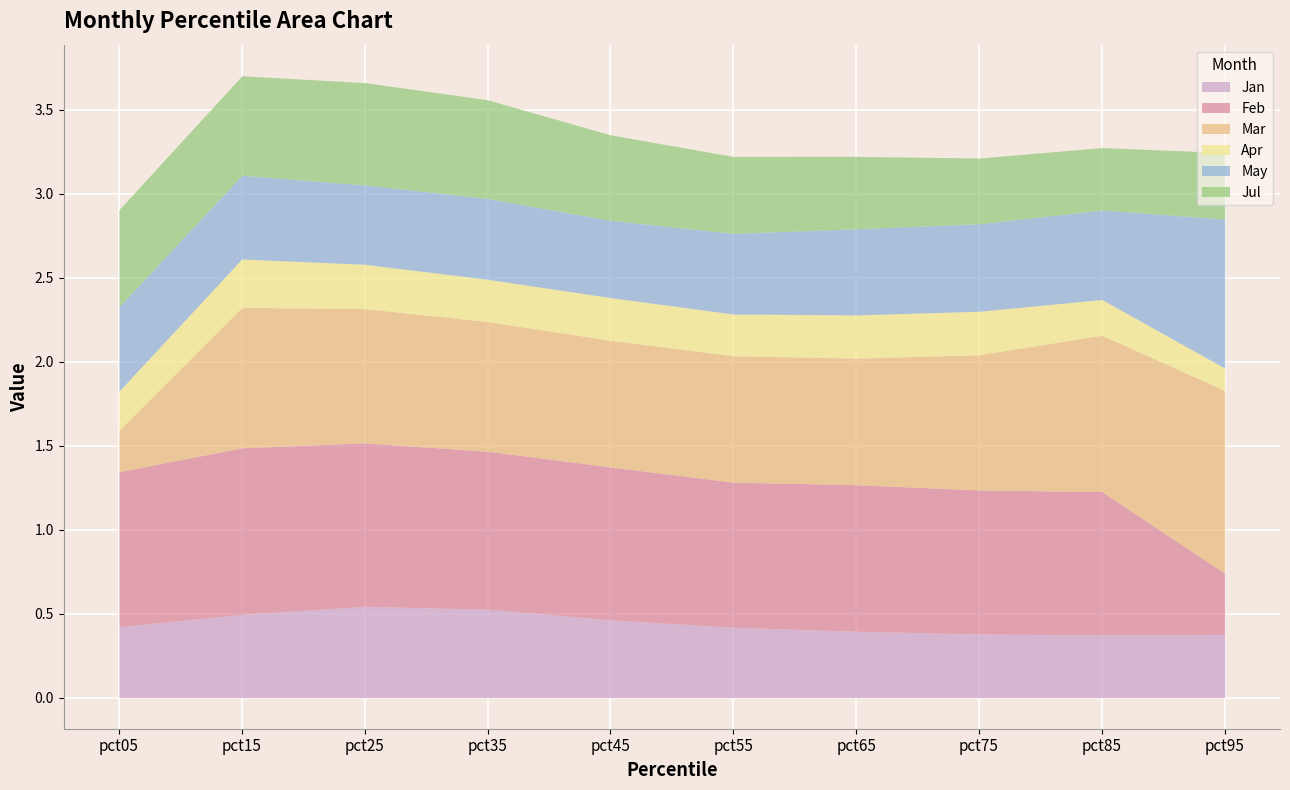

Rank the categories by Jan value from highest to lowest.

pct25, pct35, pct15, pct45, pct05, pct55, pct65, pct75, pct95, pct85